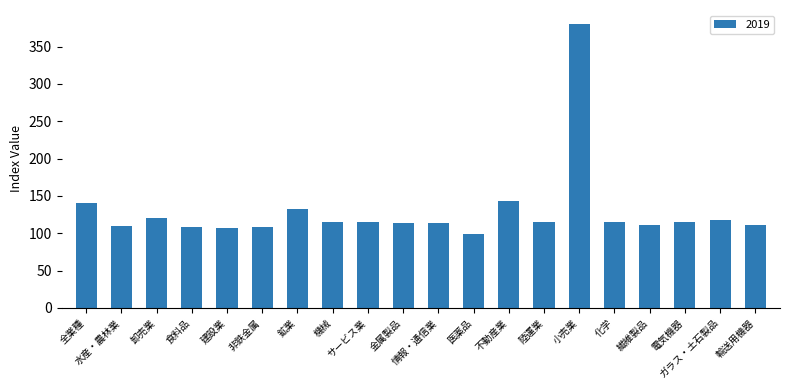

What is the smallest value displayed?

98.9